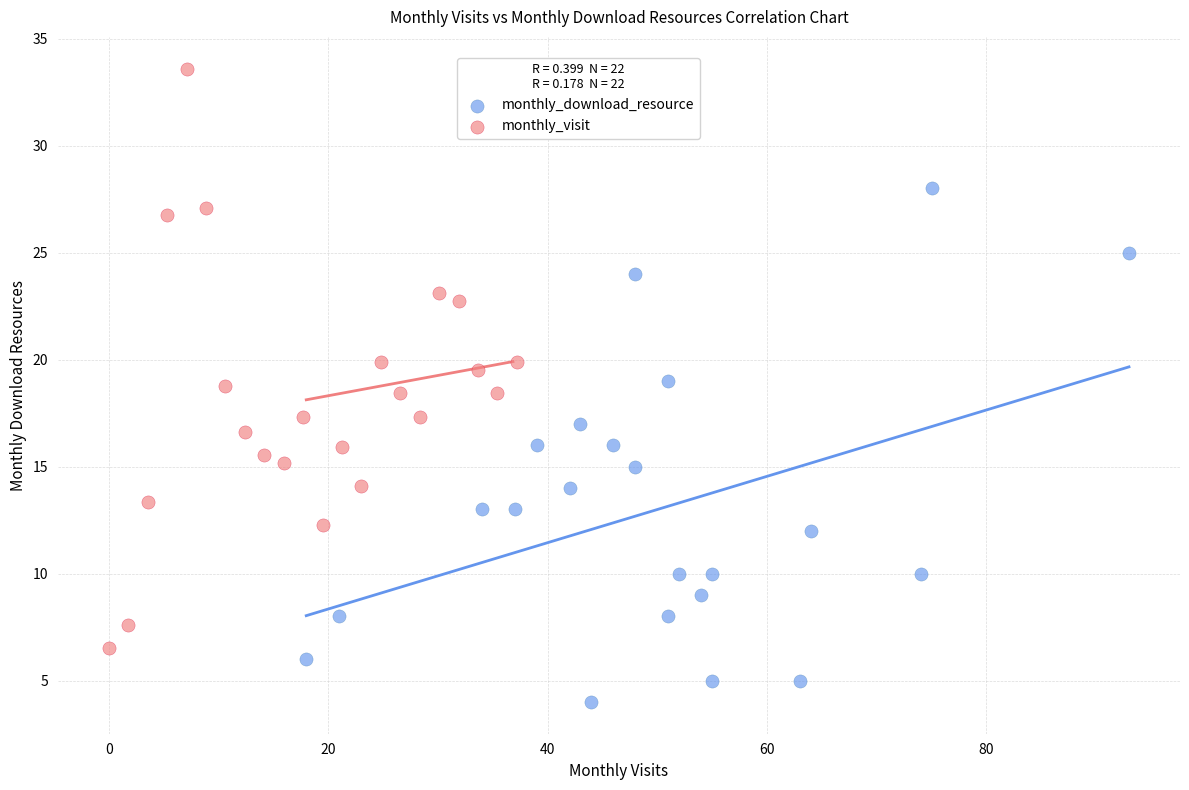

What are all the series names shown in the legend?

monthly_download_resource, monthly_visit